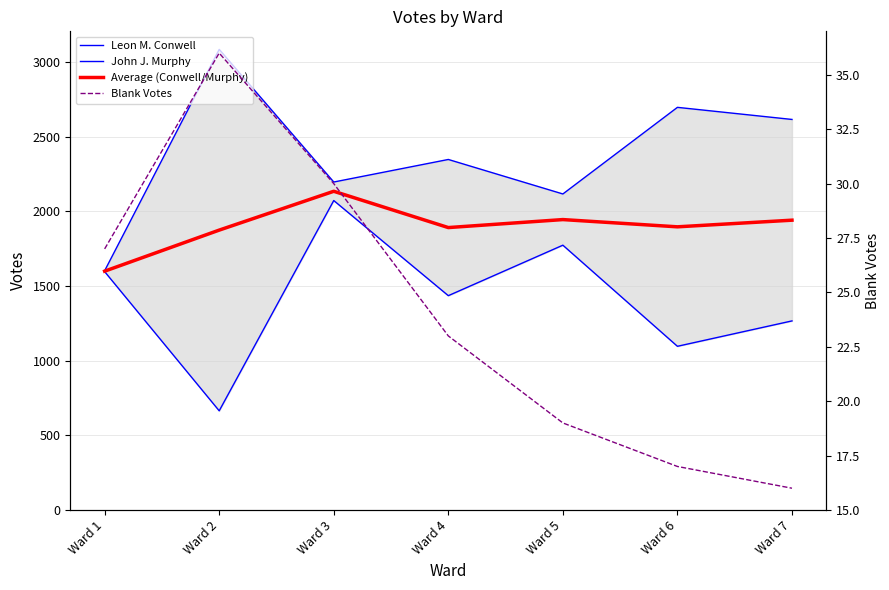

True or false: Blank Votes has more than 0 points higher than both neighbors.

True